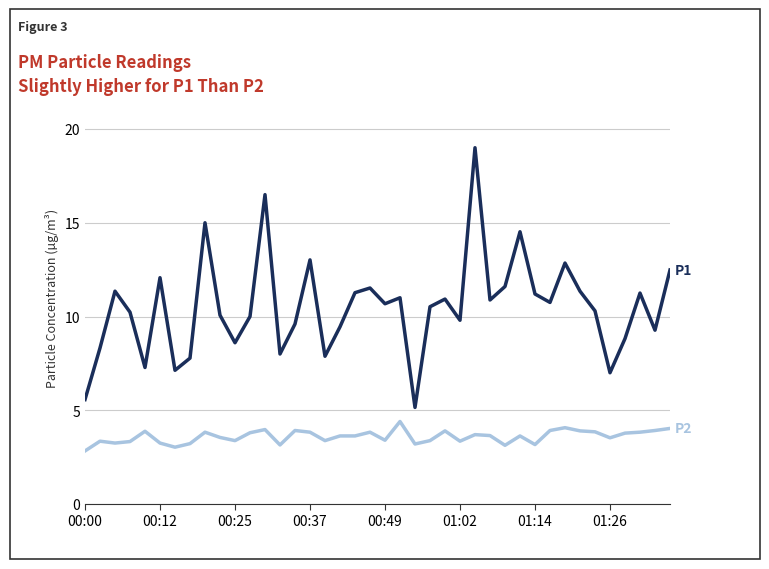

What is the minimum value shown in the chart?

2.8